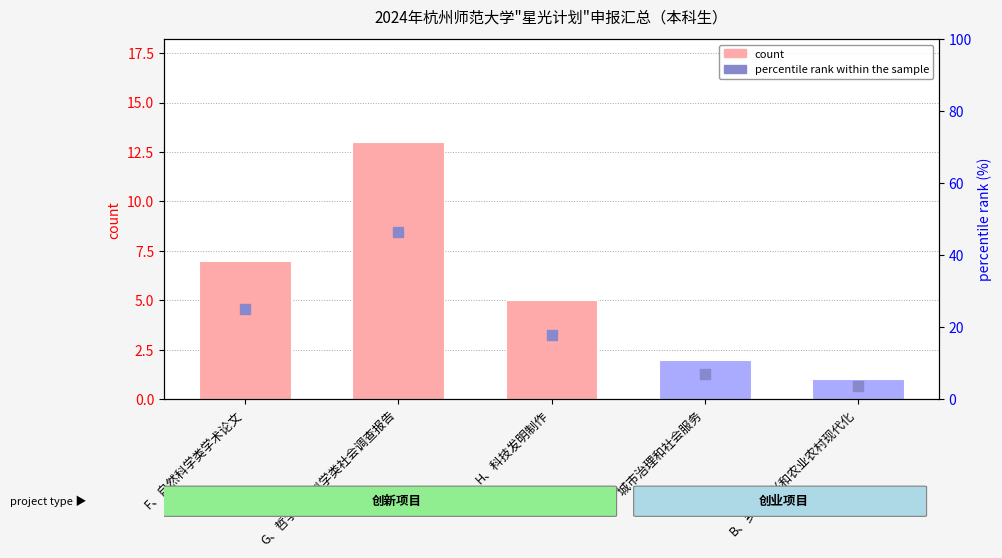

Reading left to right, extract all data points from this chart.

count: F、自然科学类学术论文=7.0	G、哲学社会科学类社会调查报告=13.0	H、科技发明制作=5.0	C、城市治理和社会服务=2.0	B、乡村振兴和农业农村现代化=1.0
percentile rank within the sample: F、自然科学类学术论文=25.0	G、哲学社会科学类社会调查报告=46.4	H、科技发明制作=17.9	C、城市治理和社会服务=7.1	B、乡村振兴和农业农村现代化=3.6